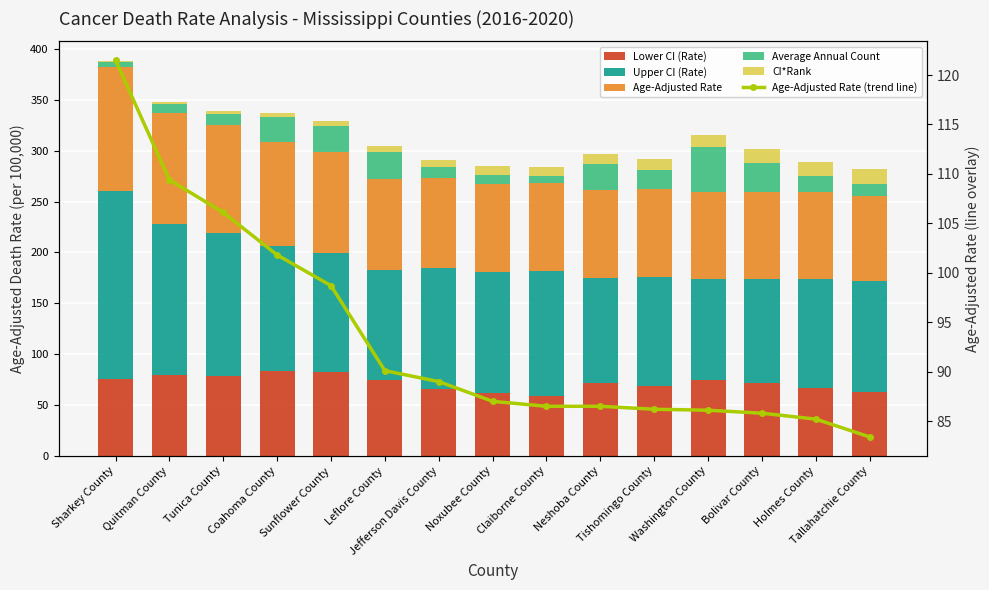

At which category is the sum across all series the highest?

Sharkey County